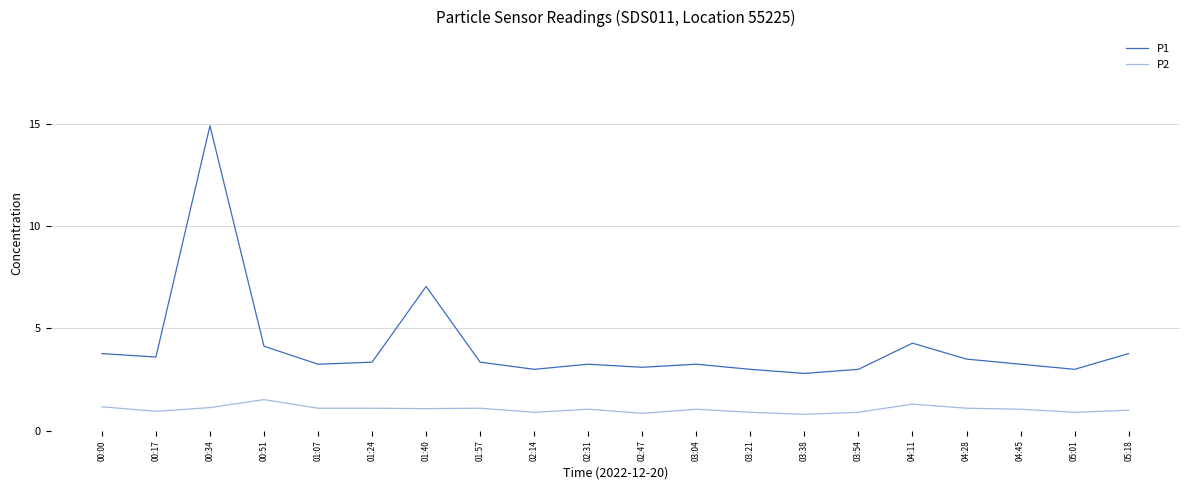

Which series has the largest total across all categories?

P1